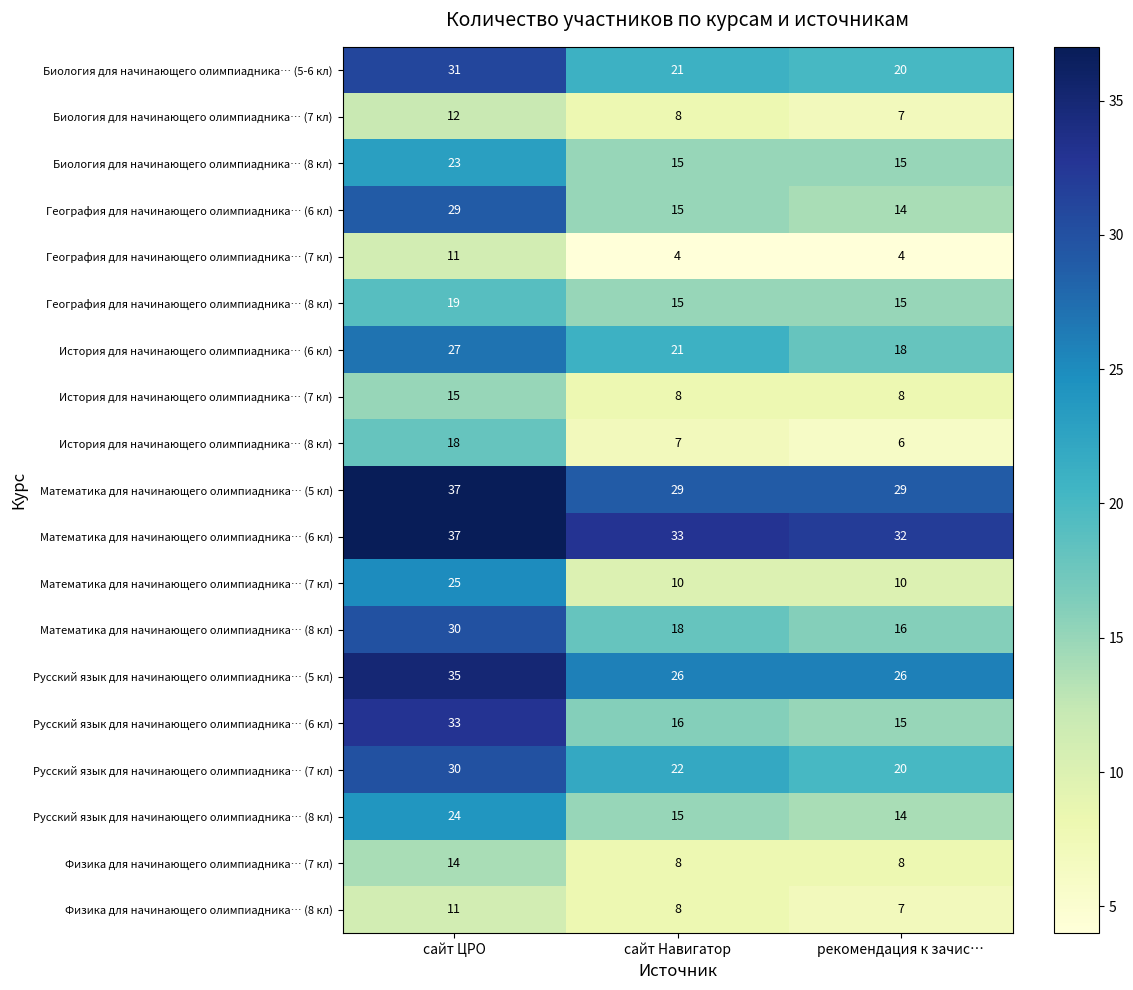

What is the sum of all География для начинающего олимпиадника… (7 кл) values?

19